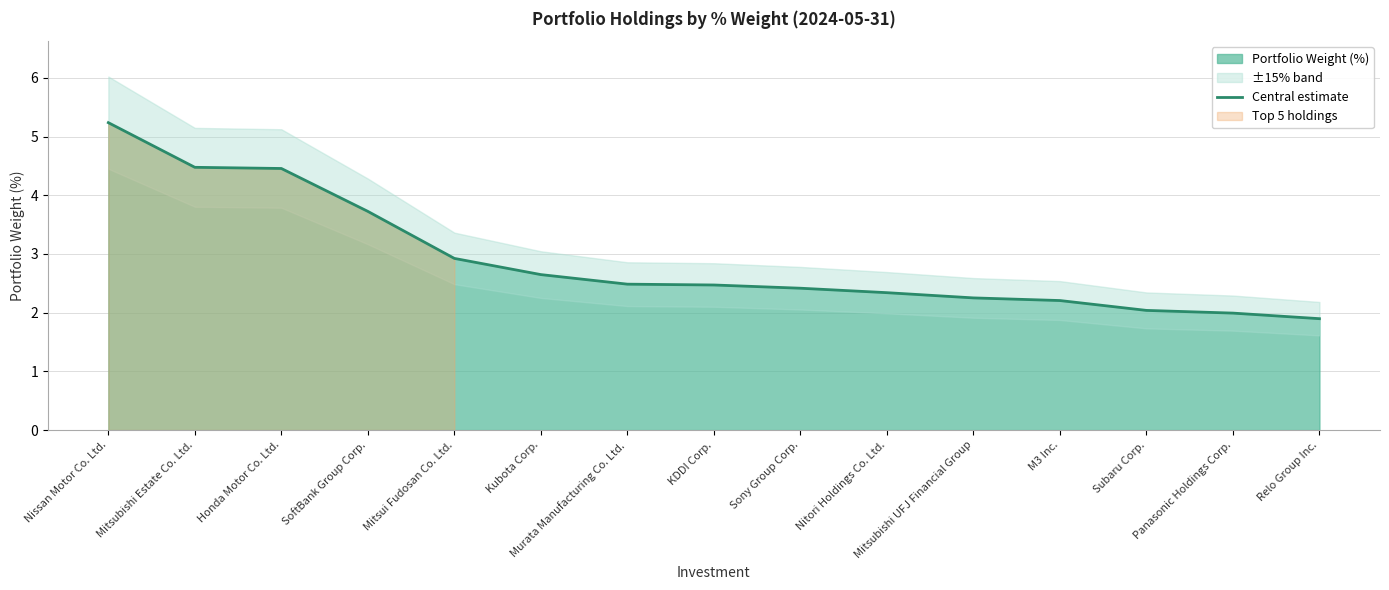

What is the difference between the values at Nitori Holdings Co. Ltd. and Mitsubishi UFJ Financial Group?

0.1